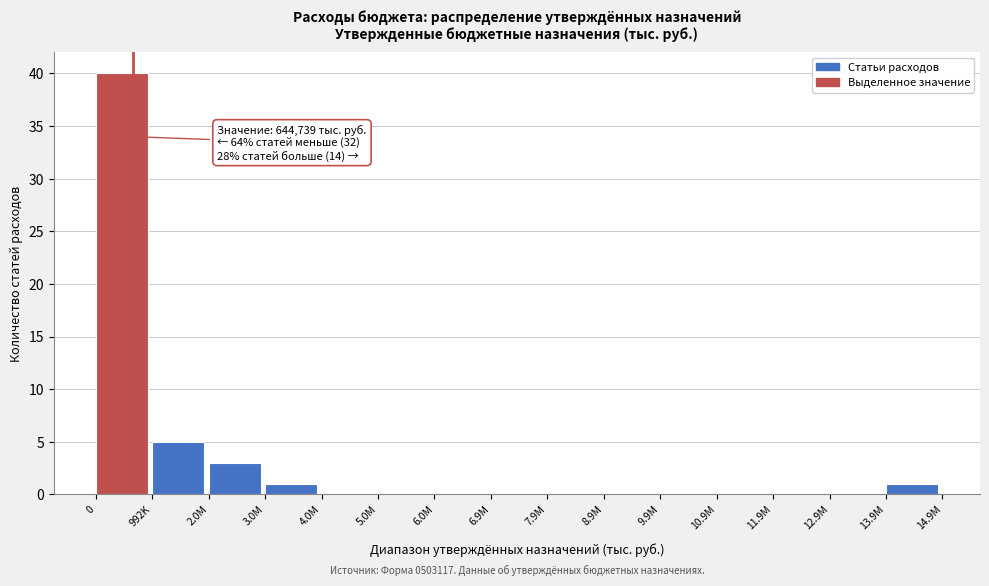

Reading left to right, what are all the values shown in this chart?

0=40	992K=5	2.0M=3	3.0M=1	4.0M=0	5.0M=0	6.0M=0	6.9M=0	7.9M=0	8.9M=0	9.9M=0	10.9M=0	11.9M=0	12.9M=0	13.9M=1